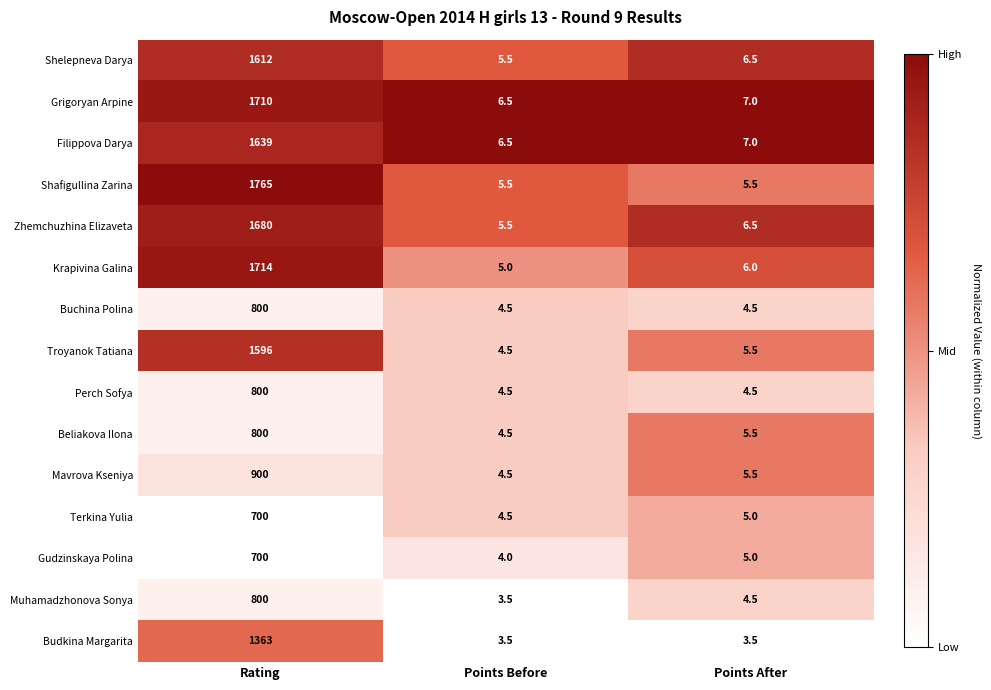

Count the number of categories in the chart.

3